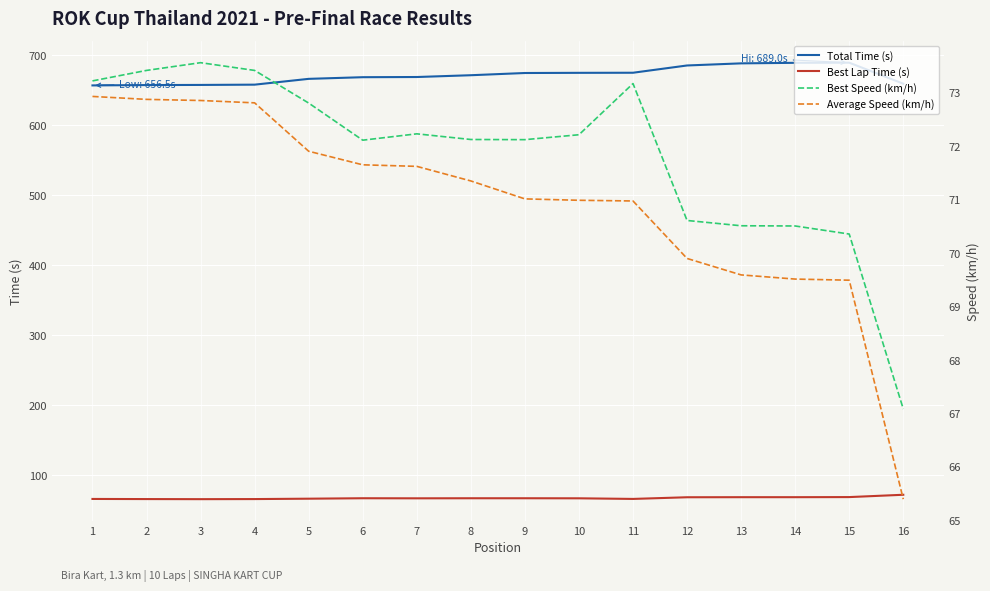

What is the spread (max minus min) of values at 12?

617.2